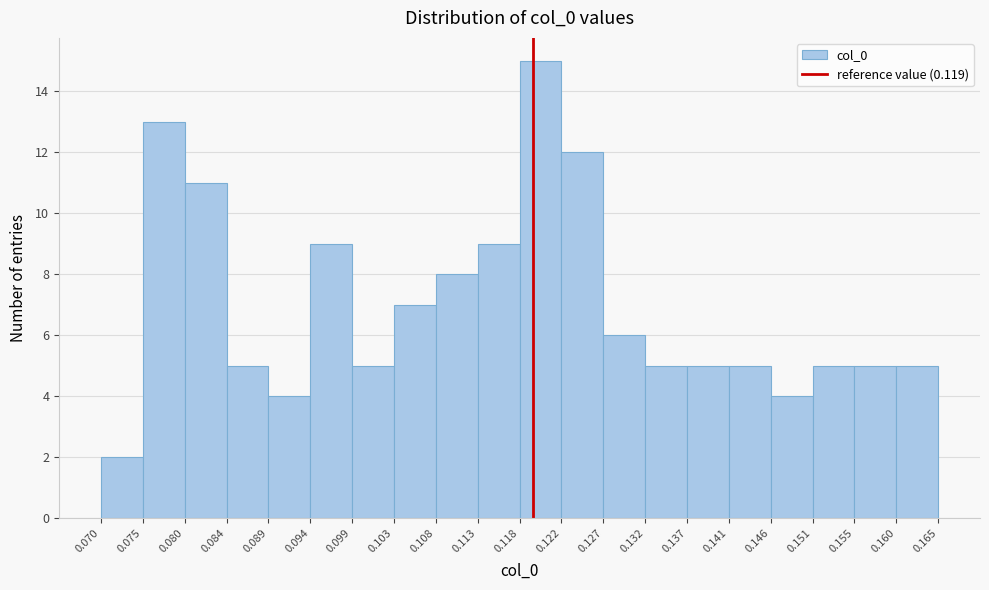

Which range on the x-axis has the tallest bar?

0.118 to 0.122